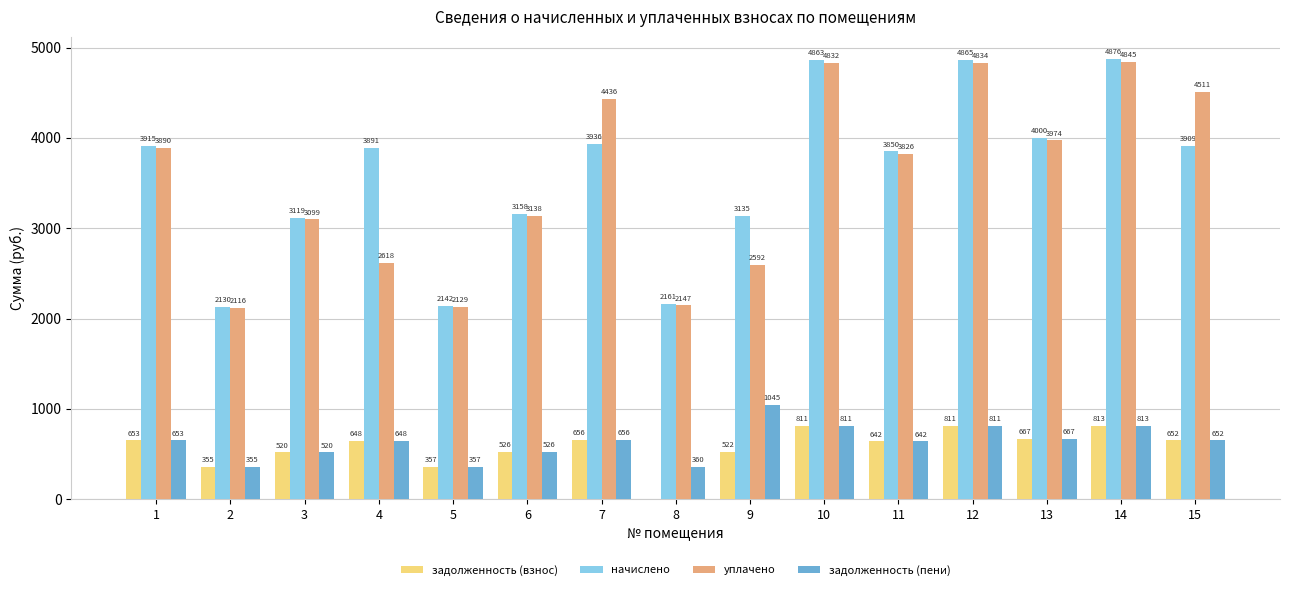

What is the maximum value shown in the chart?

4875.5